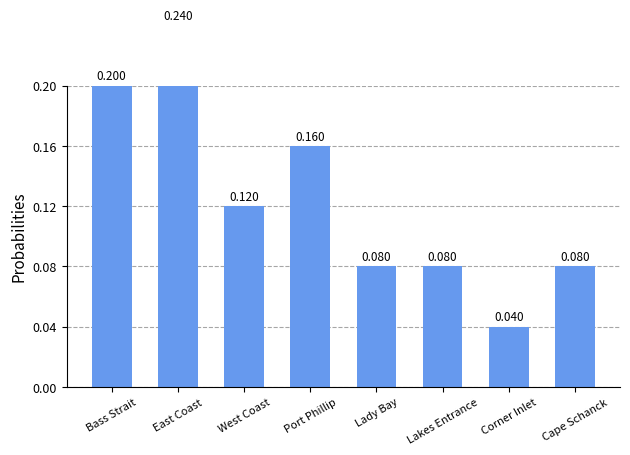

What is the change in value from East Coast to West Coast?

-0.1